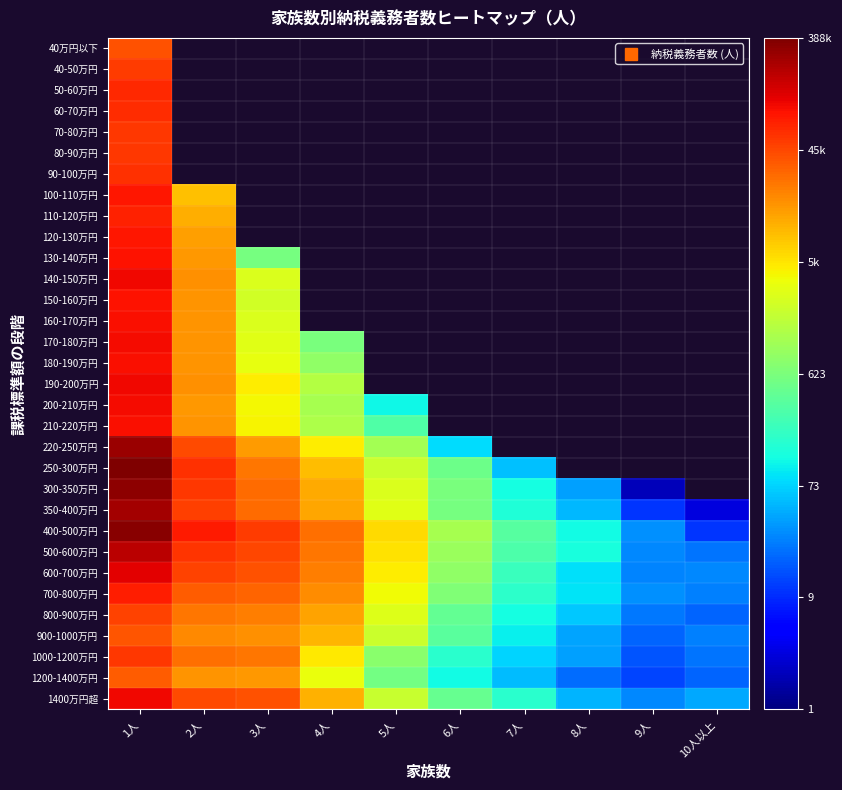

How many distinct data groups are displayed?

32